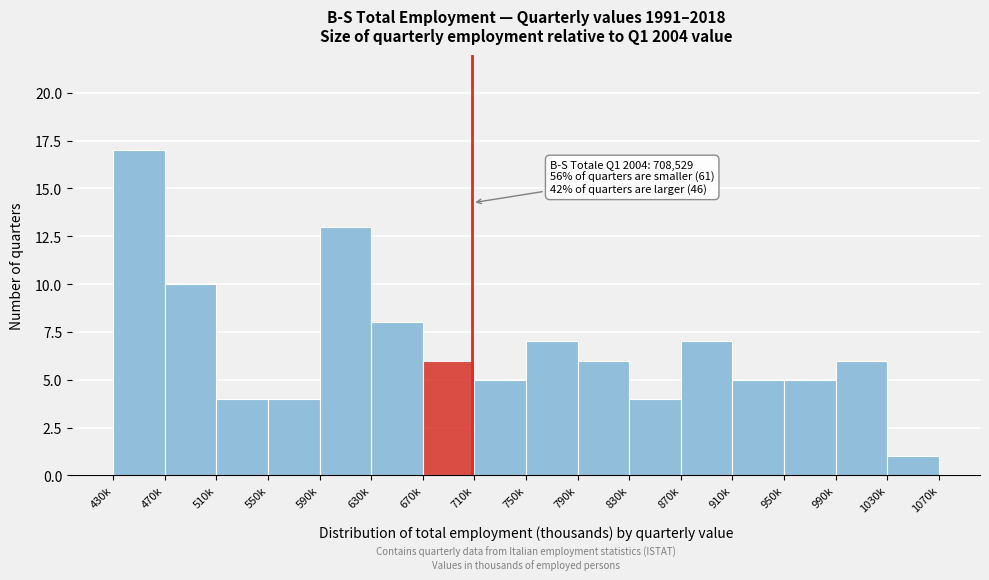

Reading right to left, extract all data points from this chart.

1030k=1	990k=6	950k=5	910k=5	870k=7	830k=4	790k=6	750k=7	710k=5	670k=6	630k=8	590k=13	550k=4	510k=4	470k=10	430k=17